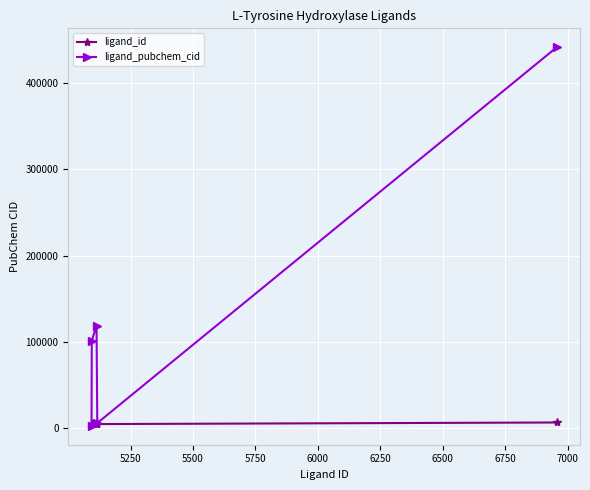

How many lines are shown in the chart?

2